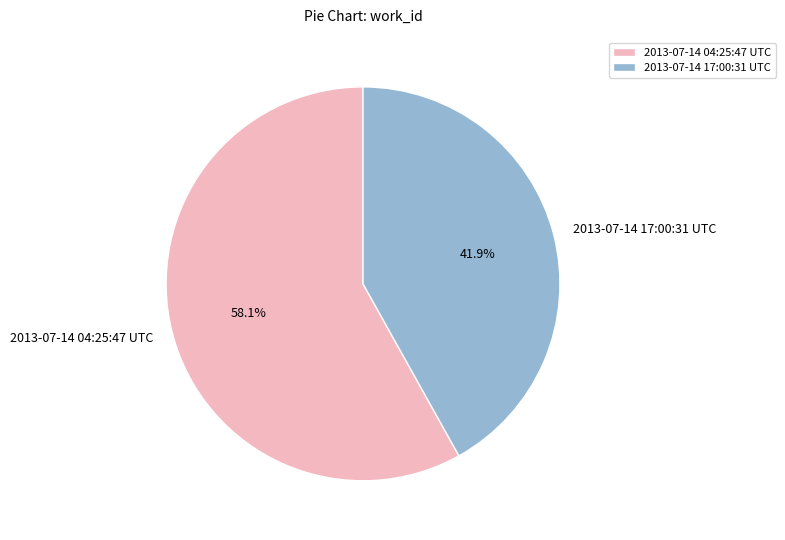

What portion of the pie excludes 2013-07-14 17:00:31 UTC?

58.1%